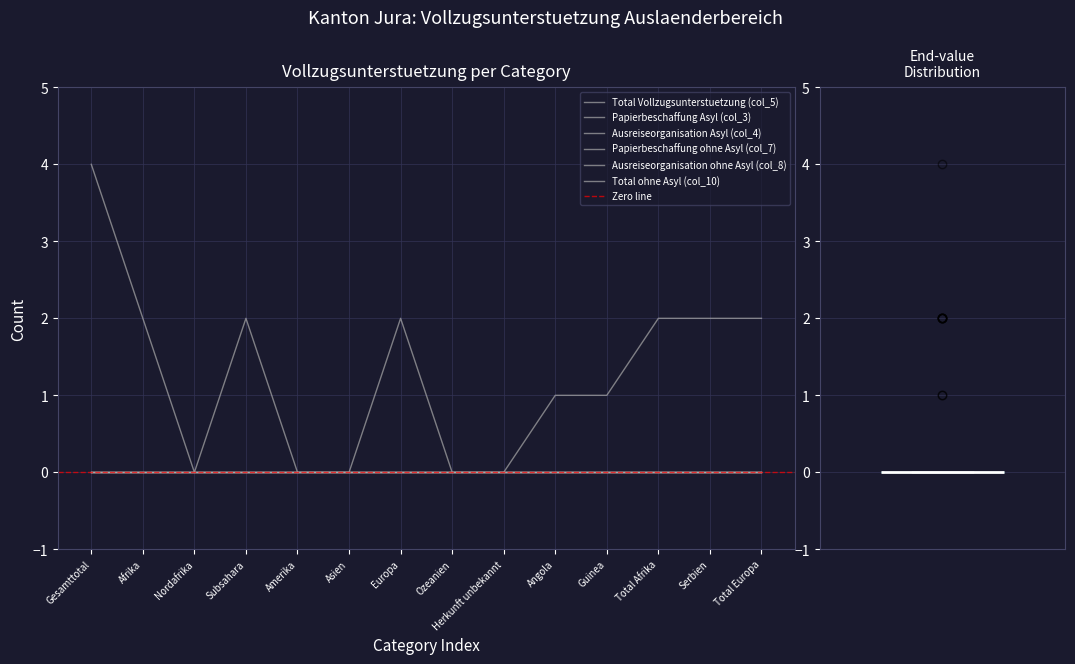

Reading left to right, transcribe all the data shown in this chart.

Total Vollzugsunterstuetzung (col_5): 4	2	0	2	0	0	2	0	0	1	1	2	2	2
Papierbeschaffung Asyl (col_3): 0	0	0	0	0	0	0	0	0	0	0	0	0	0
Ausreiseorganisation Asyl (col_4): 0	0	0	0	0	0	0	0	0	0	0	0	0	0
Papierbeschaffung ohne Asyl (col_7): 0	0	0	0	0	0	0	0	0	0	0	0	0	0
Ausreiseorganisation ohne Asyl (col_8): 0	0	0	0	0	0	0	0	0	0	0	0	0	0
Total ohne Asyl (col_10): 0	0	0	0	0	0	0	0	0	0	0	0	0	0